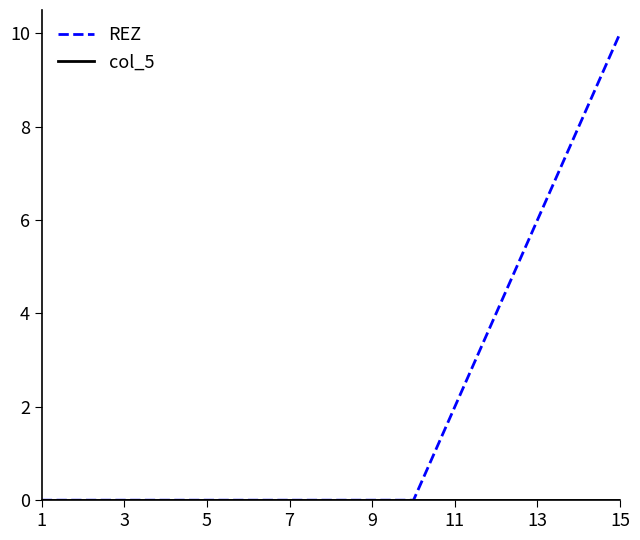

What is the greatest value displayed?

10